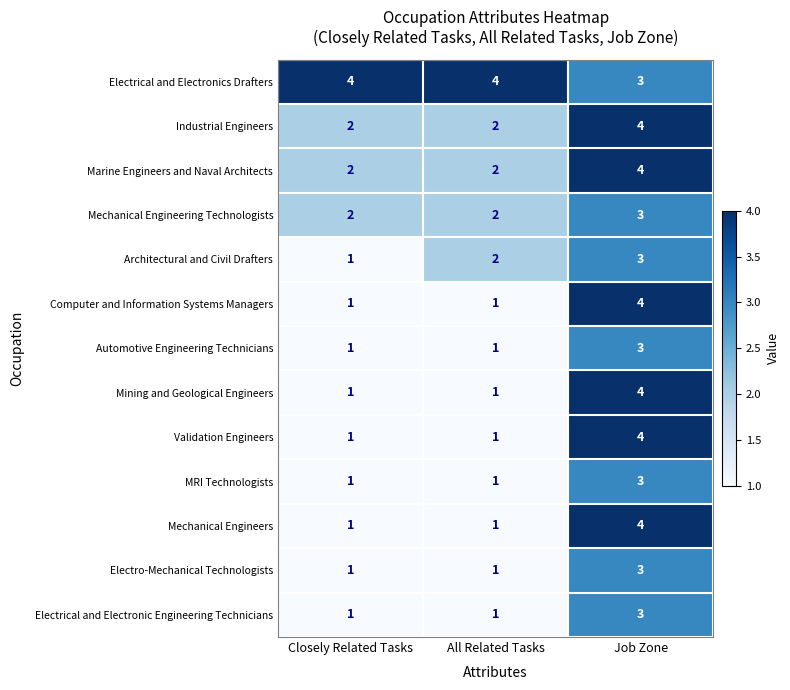

At how many categories does at least one series exceed 2?

3